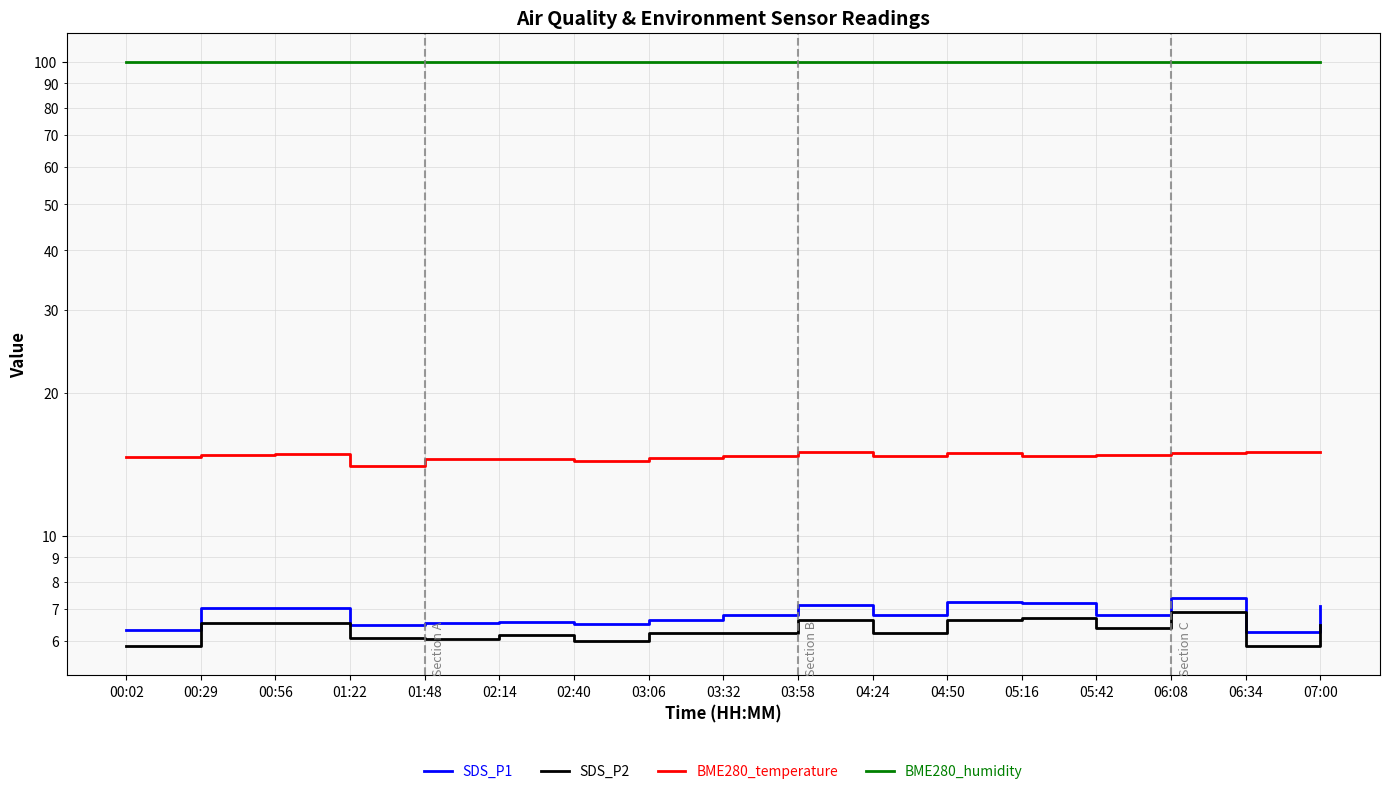

Does the chart have visible grid lines?

Yes